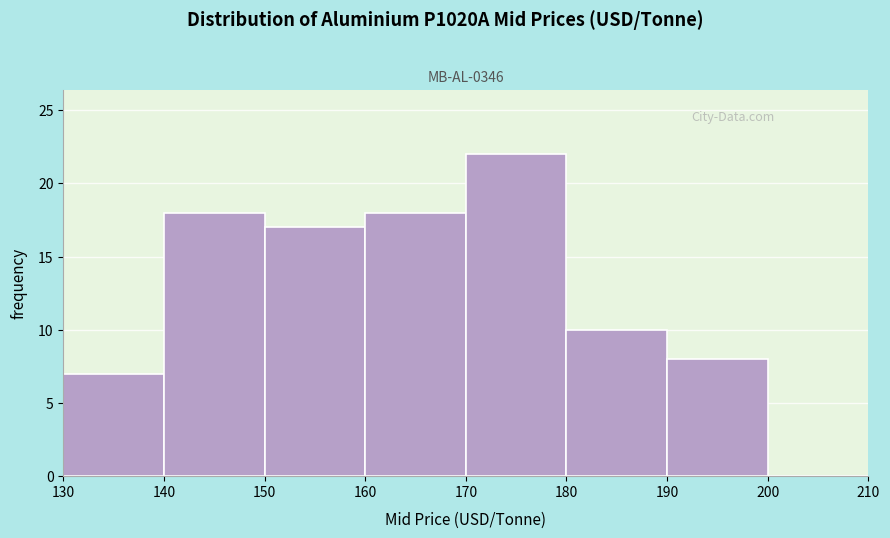

What is the height of the bar covering 160 to 170 on the x-axis? The values are not printed on the chart, so give them approximately, as read against the axis.

18